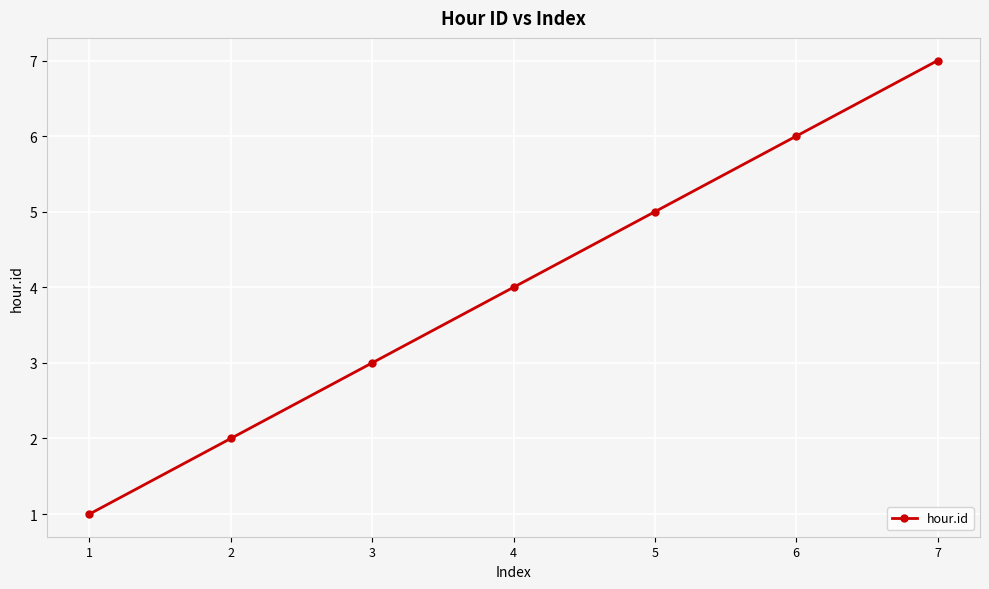

Does the chart display data point markers on the line(s)?

Yes